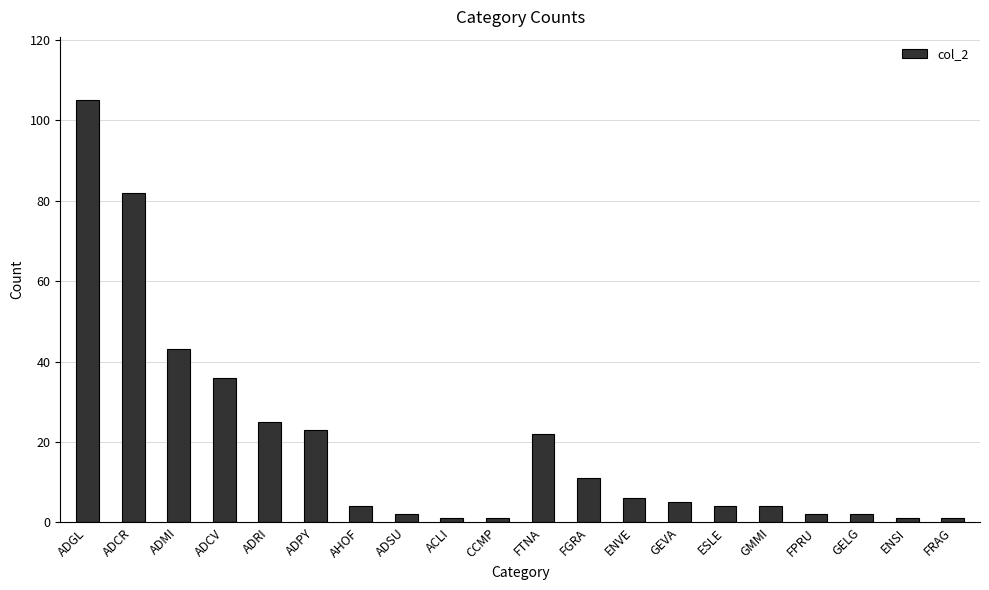

What is the label of the 15th bar from the left?

ESLE